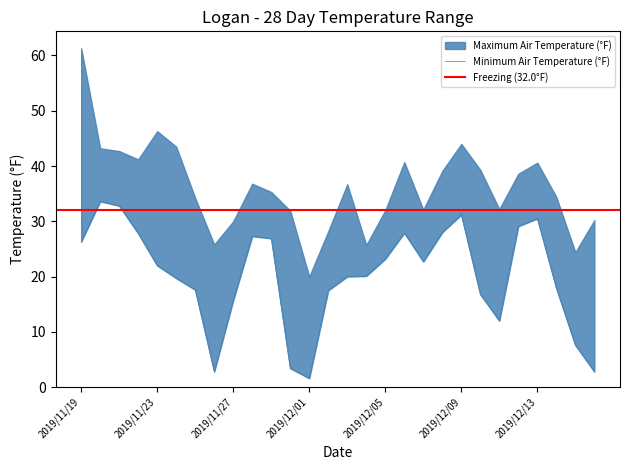

What is the label of the 11th point from the left?

2019/11/29